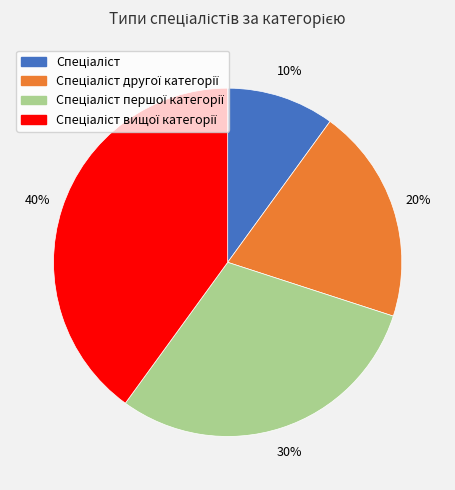

To the nearest percent, what is the difference between the largest and smallest slice percentages?

30%